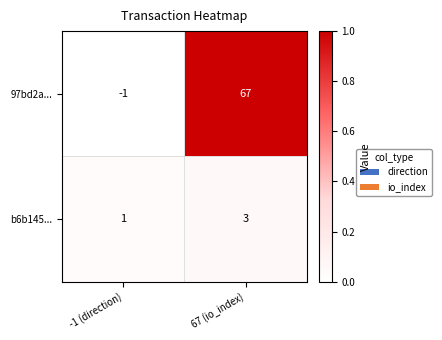

List the series in order of their peak value, lowest first.

b6b145..., 97bd2a...